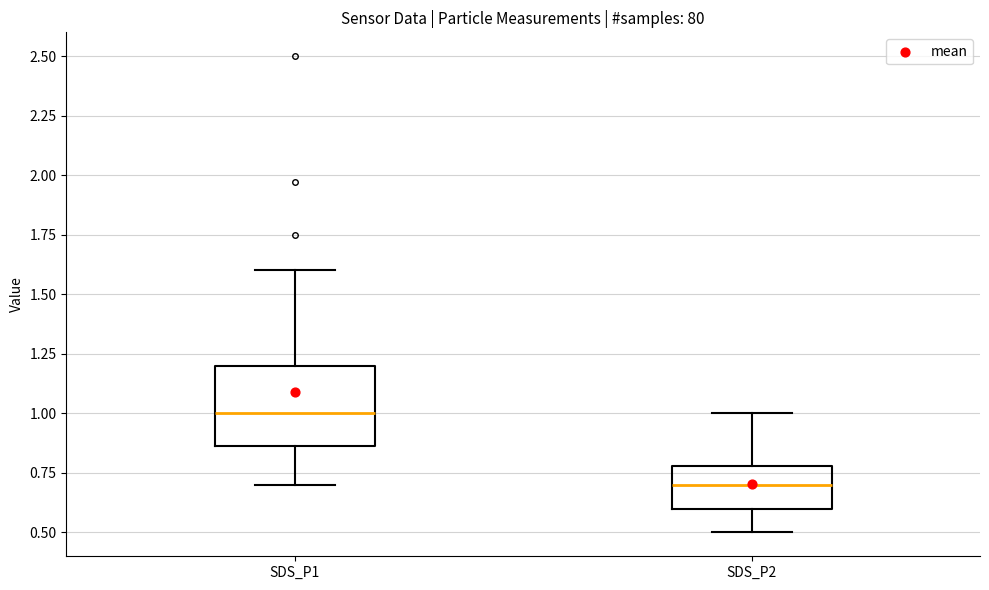

Where does the lower whisker of the box for SDS_P2 end on the y-axis? The values are not printed on the chart, so give them approximately, as read against the axis.

0.50